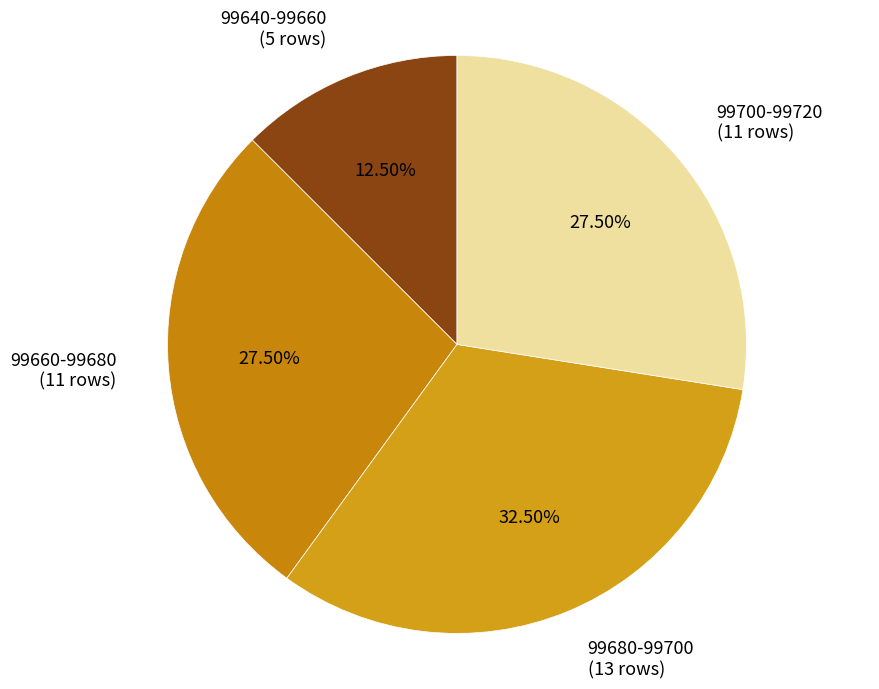

Which category has the smallest portion of the pie?

99640-99660